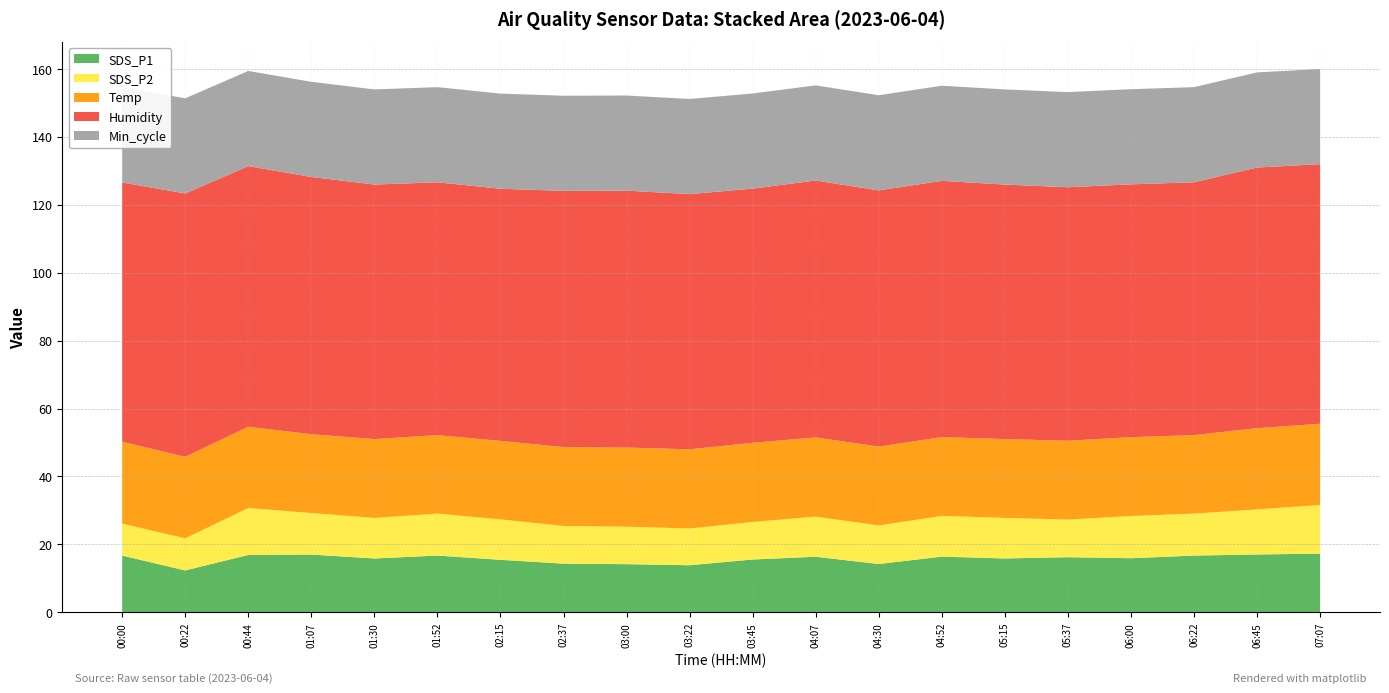

Reading right to left, what are all the values shown in this chart?

SDS_P1: 07:07=17.3	06:45=17.1	06:22=16.7	06:00=15.9	05:37=16.2	05:15=15.9	04:52=16.4	04:30=14.2	04:07=16.4	03:45=15.6	03:22=13.9	03:00=14.2	02:37=14.3	02:15=15.5	01:52=16.7	01:30=15.9	01:07=17.0	00:44=16.9	00:22=12.3	00:00=16.7
SDS_P2: 07:07=14.3	06:45=13.3	06:22=12.3	06:00=12.4	05:37=11.1	05:15=11.9	04:52=12.0	04:30=11.3	04:07=11.8	03:45=11.1	03:22=10.8	03:00=11.0	02:37=11.1	02:15=11.9	01:52=12.3	01:30=11.9	01:07=12.2	00:44=13.8	00:22=9.4	00:00=9.4
Temp: 07:07=23.9	06:45=23.9	06:22=23.1	06:00=23.2	05:37=23.2	05:15=23.2	04:52=23.2	04:30=23.2	04:07=23.3	03:45=23.3	03:22=23.3	03:00=23.3	02:37=23.2	02:15=23.1	01:52=23.1	01:30=23.2	01:07=23.2	00:44=23.9	00:22=24.0	00:00=24.1
Humidity: 07:07=76.4	06:45=76.7	06:22=74.4	06:00=74.4	05:37=74.6	05:15=74.9	04:52=75.4	04:30=75.4	04:07=75.6	03:45=74.8	03:22=75.1	03:00=75.6	02:37=75.4	02:15=74.2	01:52=74.4	01:30=74.9	01:07=75.7	00:44=76.7	00:22=77.5	00:00=76.3
Min_cycle: 07:07=28.0	06:45=28.0	06:22=28.0	06:00=28.0	05:37=28.0	05:15=28.0	04:52=28.0	04:30=28.0	04:07=28.0	03:45=28.0	03:22=28.0	03:00=28.0	02:37=28.0	02:15=28.0	01:52=28.0	01:30=28.0	01:07=28.0	00:44=28.0	00:22=28.0	00:00=28.0